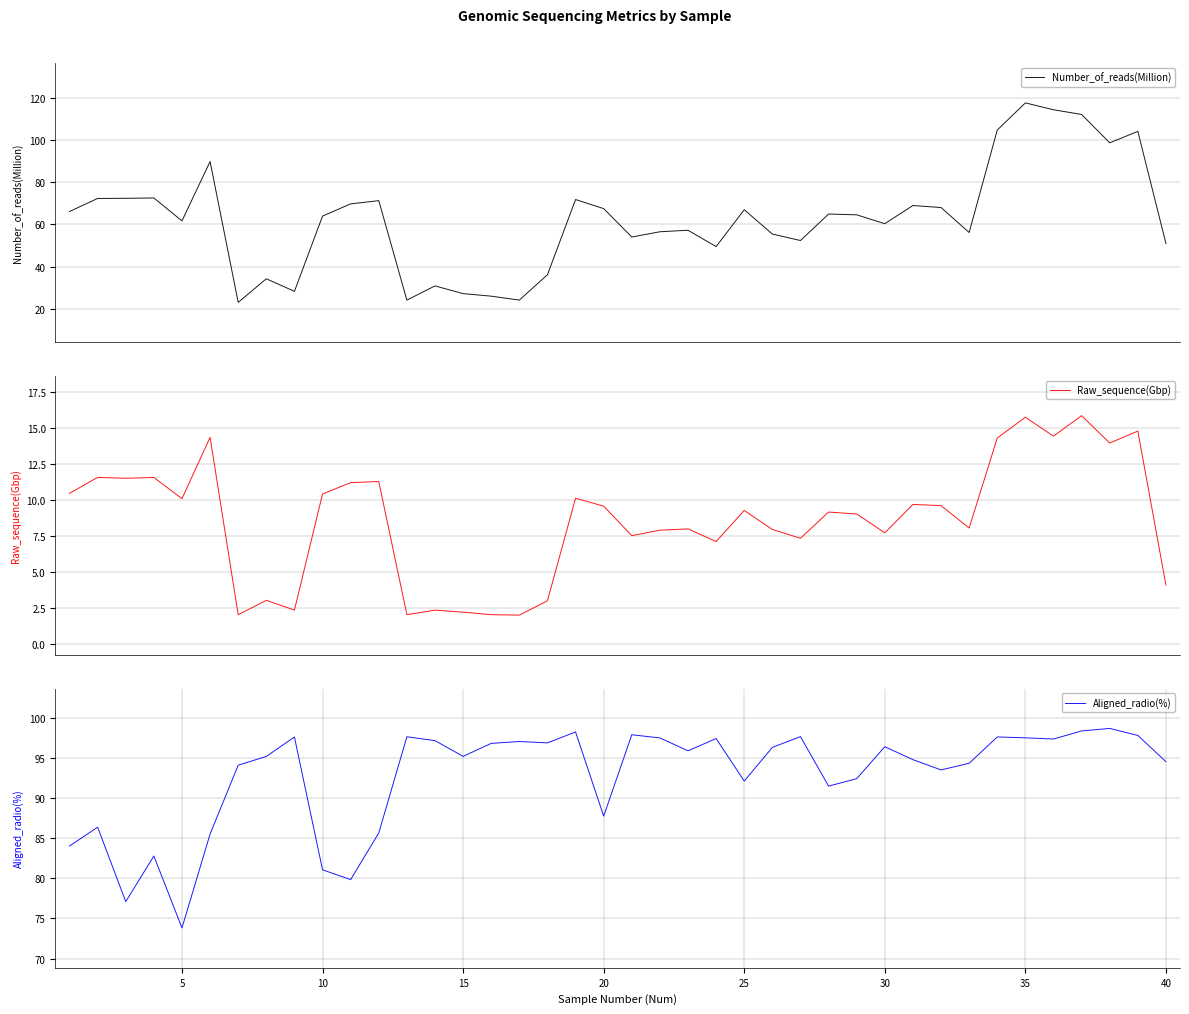

True or false: Raw_sequence(Gbp) has a value of 1.3 at 13.

False